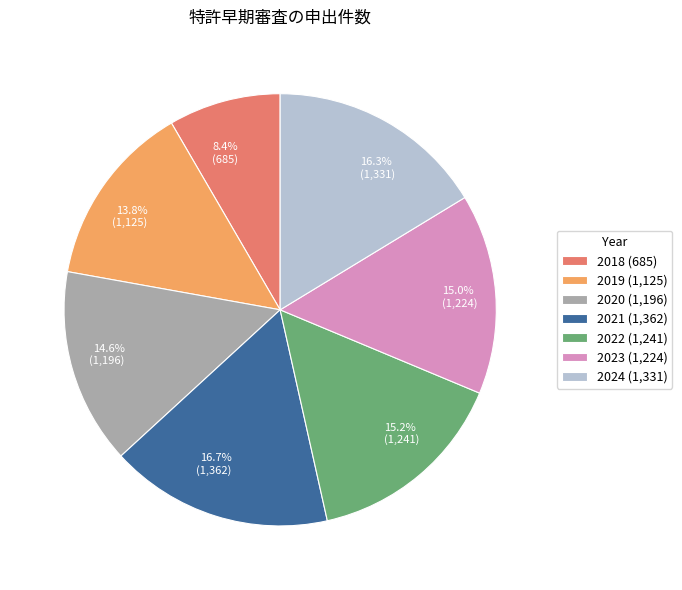

To the nearest percent, what is the difference between the largest and smallest slice percentages?

8%